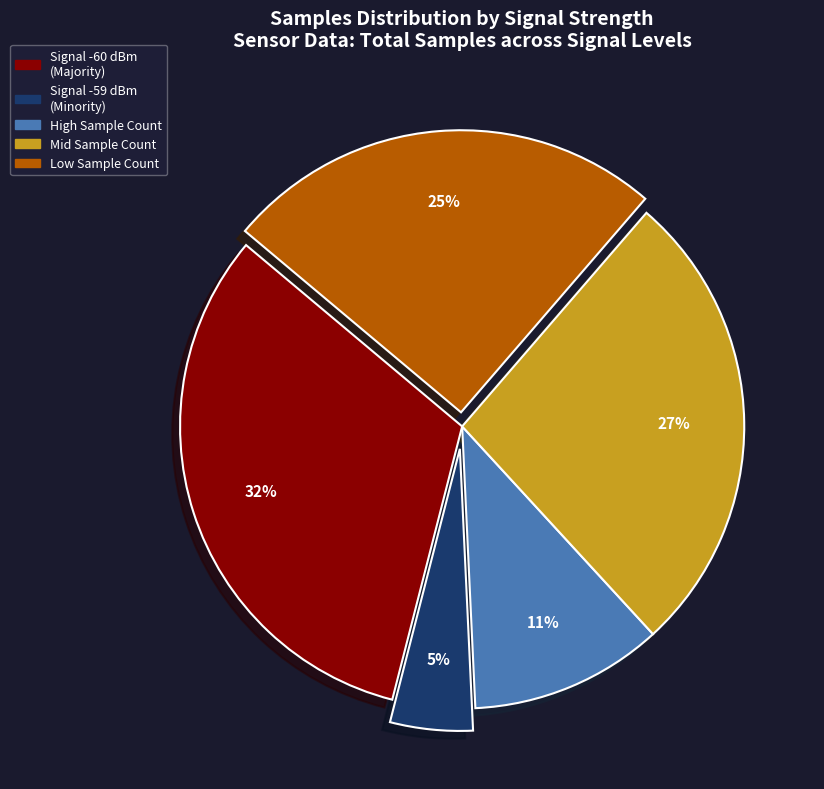

To the nearest percent, what is the difference between the largest and smallest slice percentages?

27%